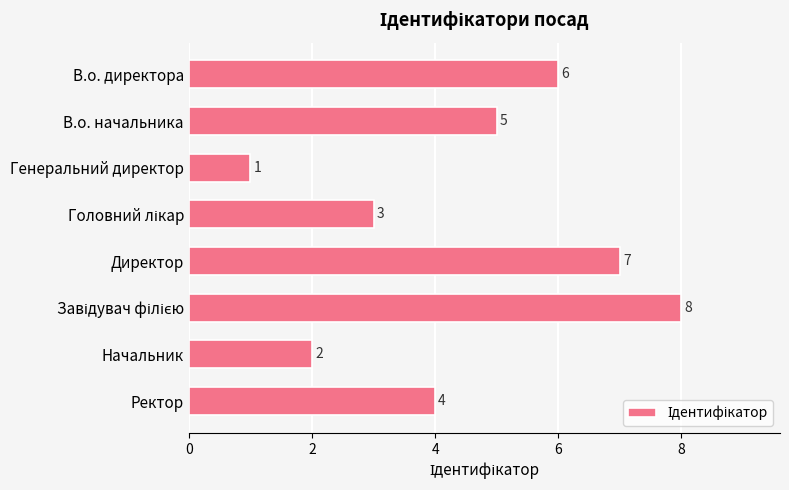

At which label is the value closest to 4?

Ректор